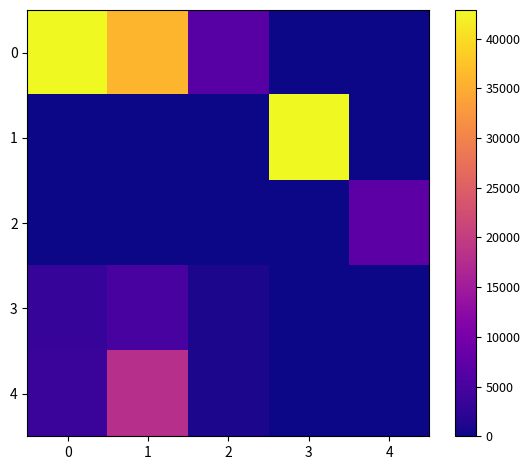

Rank the series by their maximum value, from lowest to highest.

3, 2, 4, 1, 0